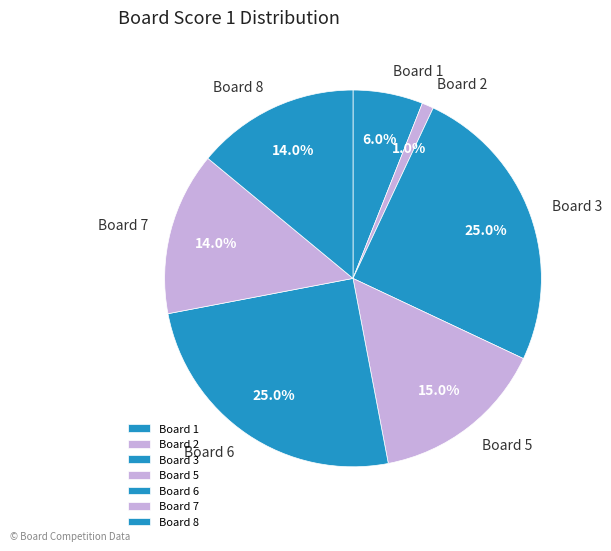

Approximately how many times larger is the value at Board 5 compared to Board 6?

0.6